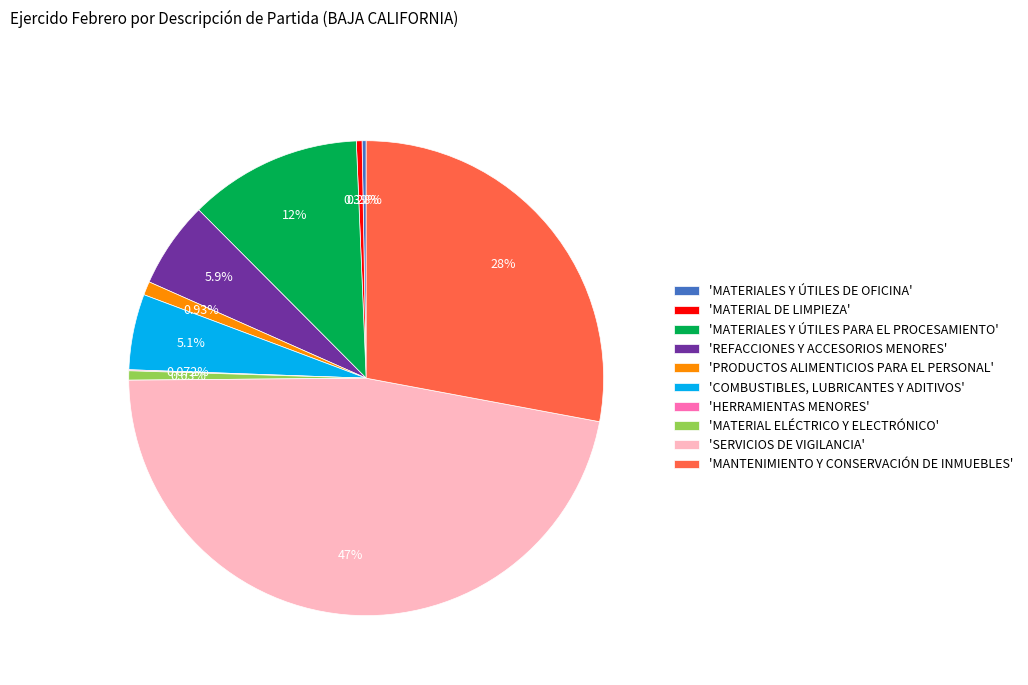

Do 'MATERIAL DE LIMPIEZA' and 'SERVICIOS DE VIGILANCIA' together represent more than half of the pie?

No